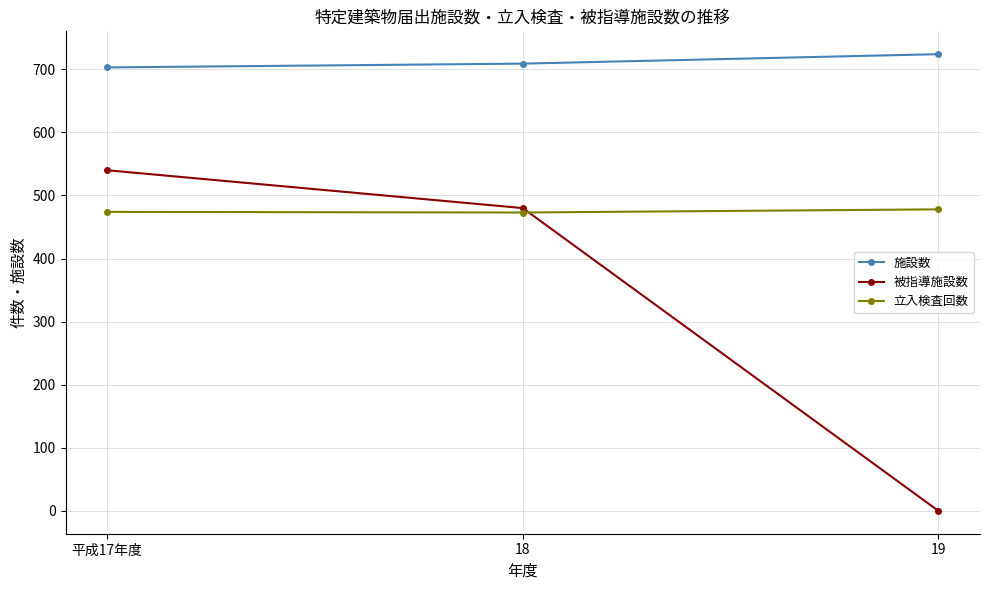

Does the chart have visible grid lines?

Yes